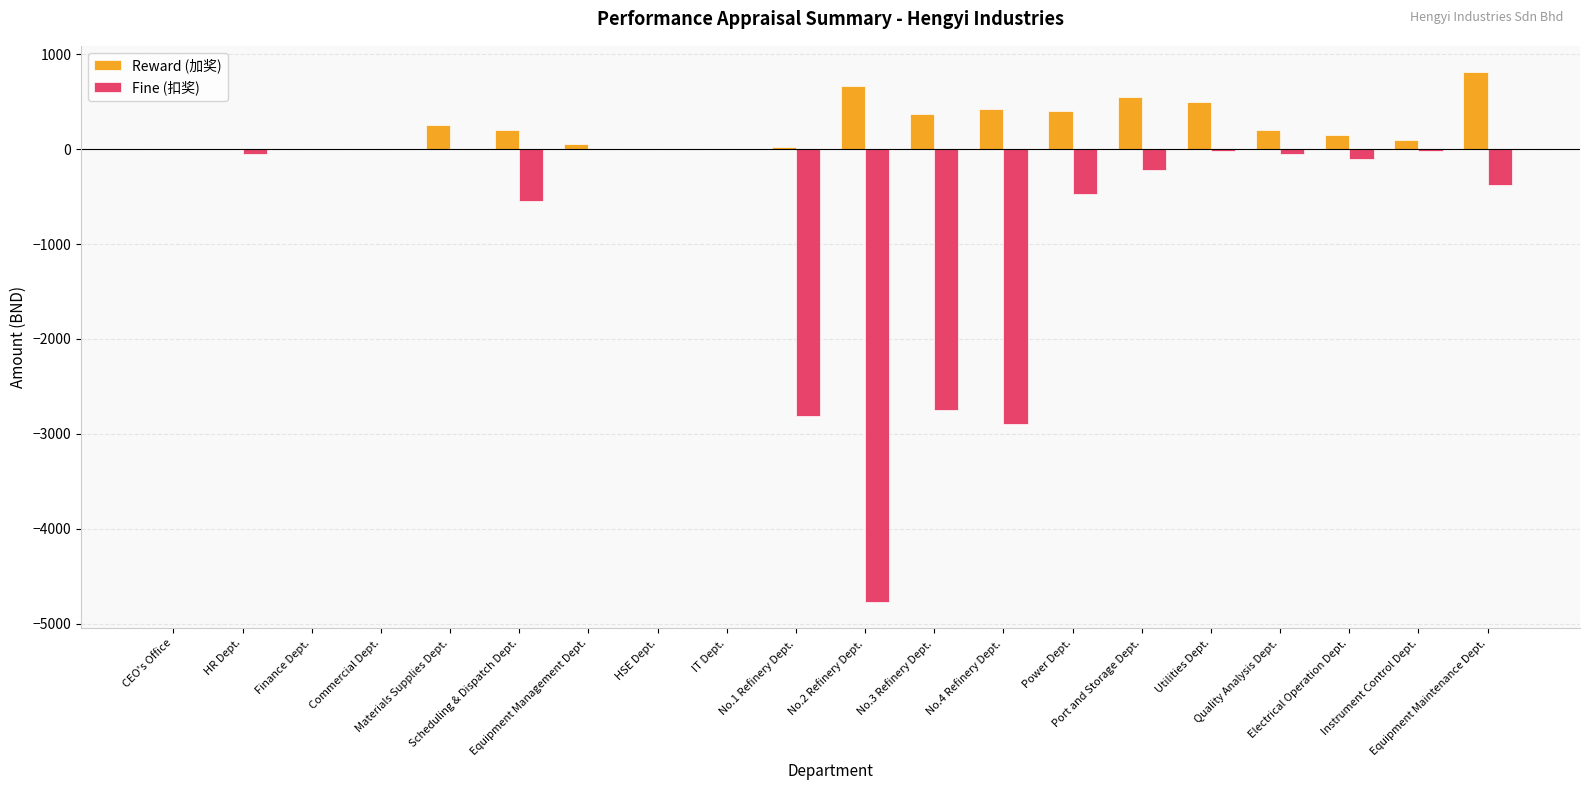

How many negative values does the Fine (扣奖) series have?

13